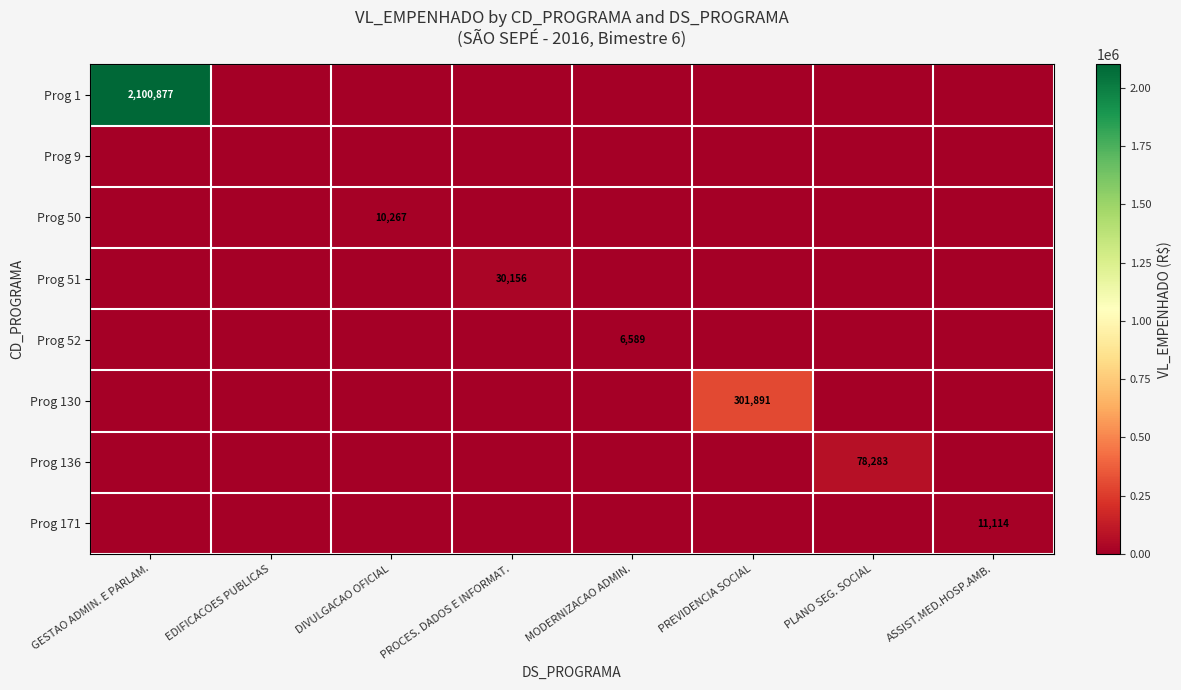

The Prog 171 series shows 19403 at ASSIST.MED.HOSP.AMB.. True or false?

False